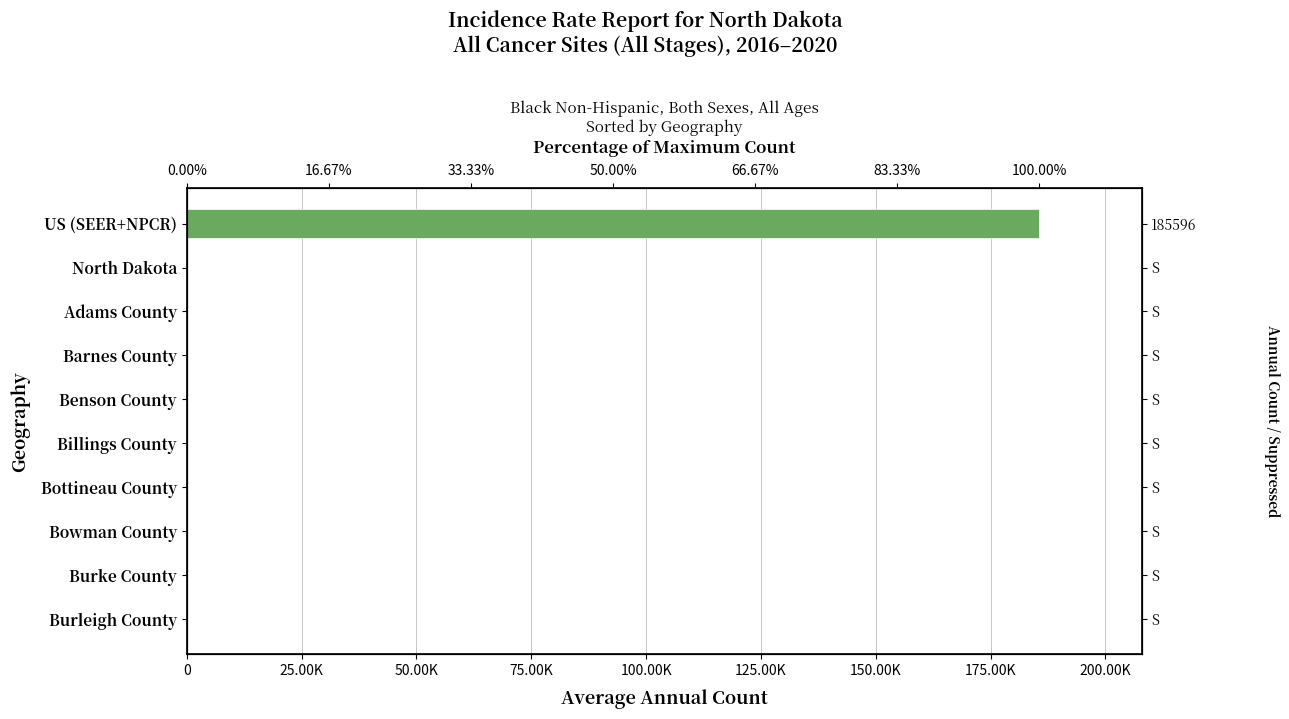

Are the bars grouped side by side (vs. stacked)?

No